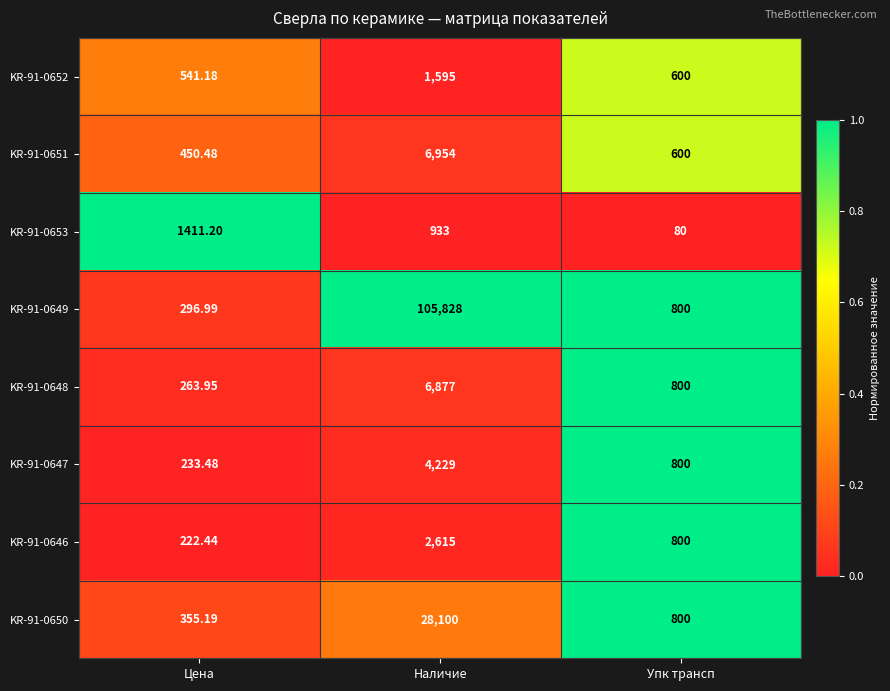

Which category has the lowest value across all series?

Упк трансп